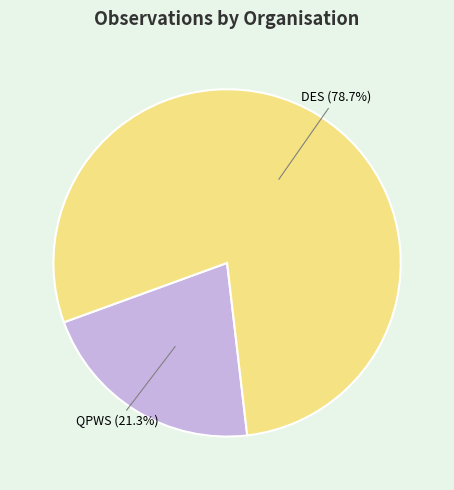

What is the largest slice in the pie chart?

DES